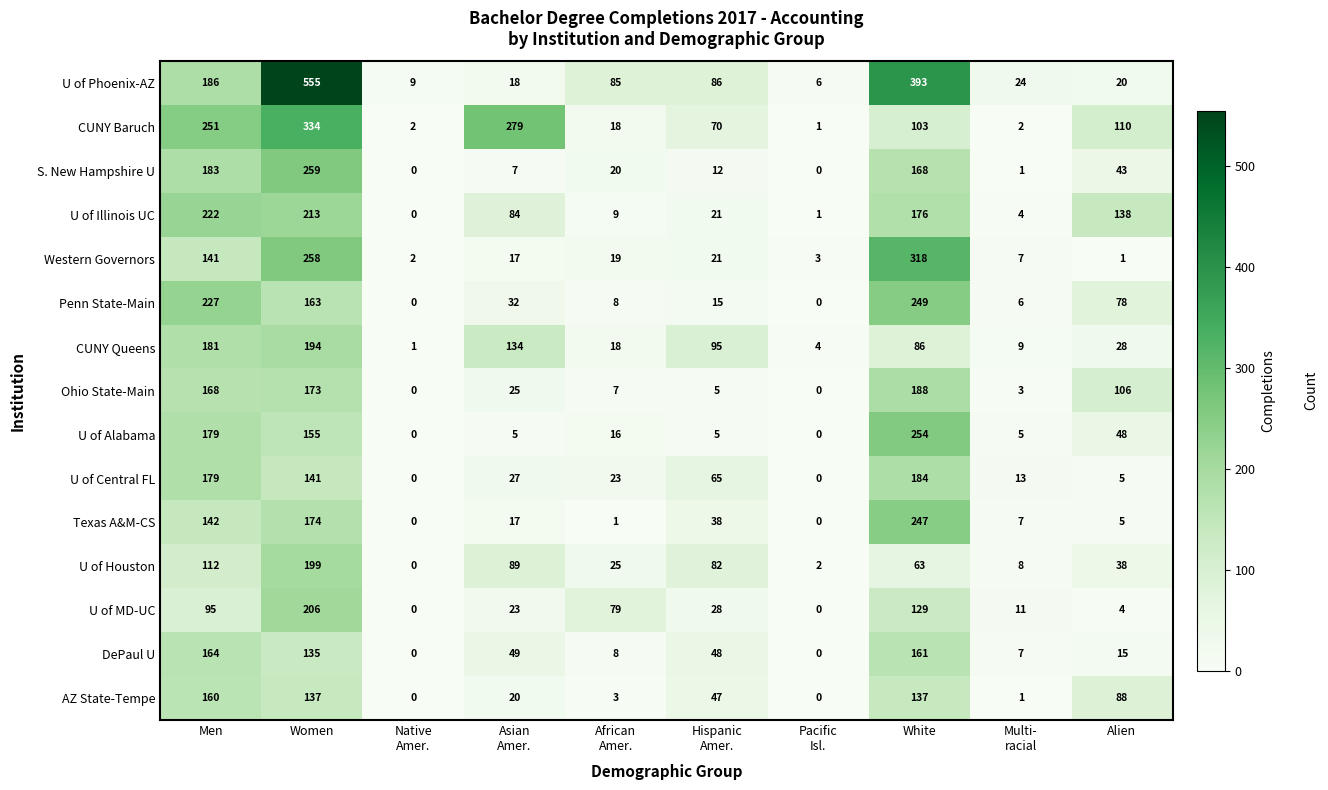

True or false: U of MD-UC has a value of 95 at Men.

True